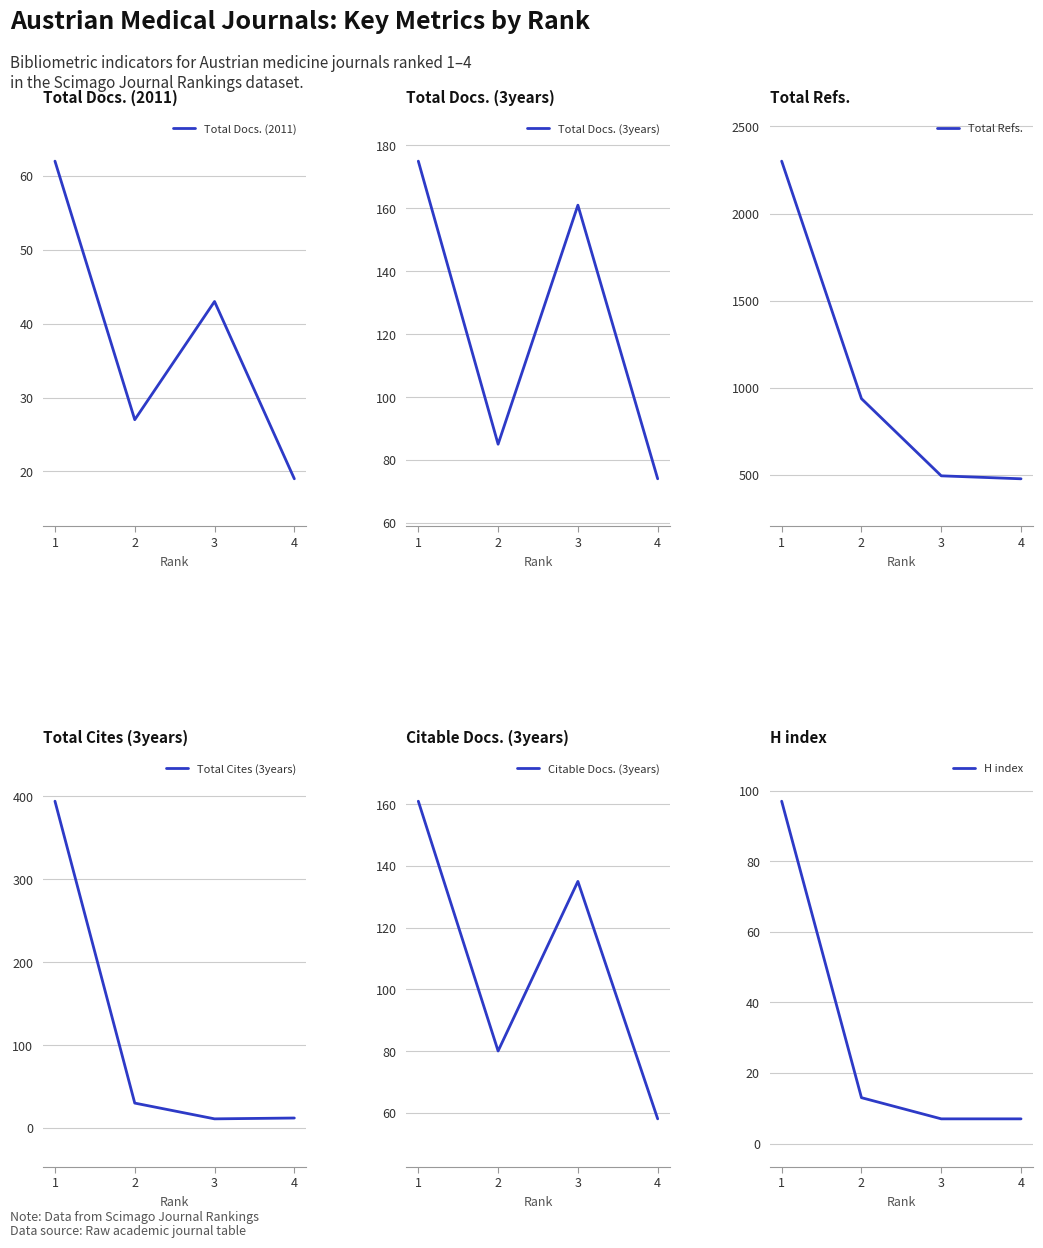

What is the difference between the maximum and minimum values in the Total Docs. (2011) series?

43